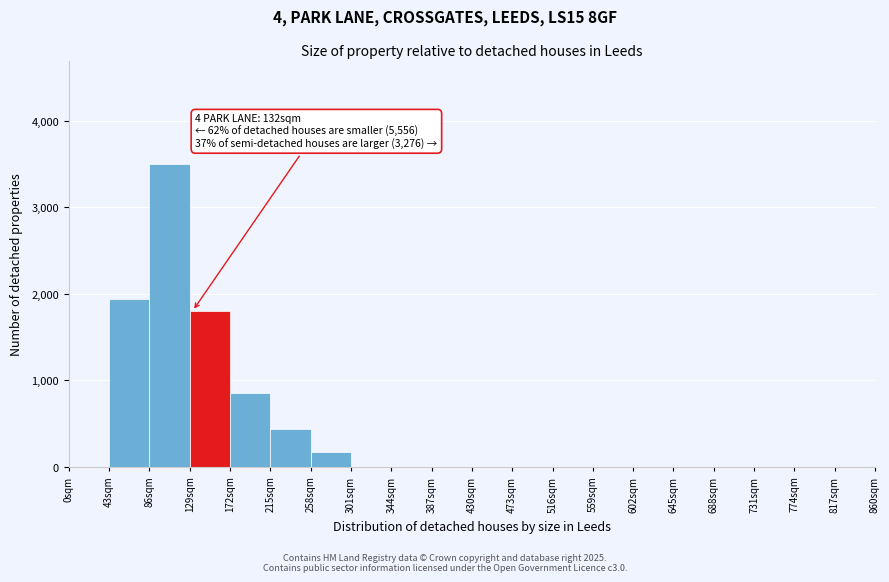

Which range on the x-axis has the tallest bar?

86 to 129